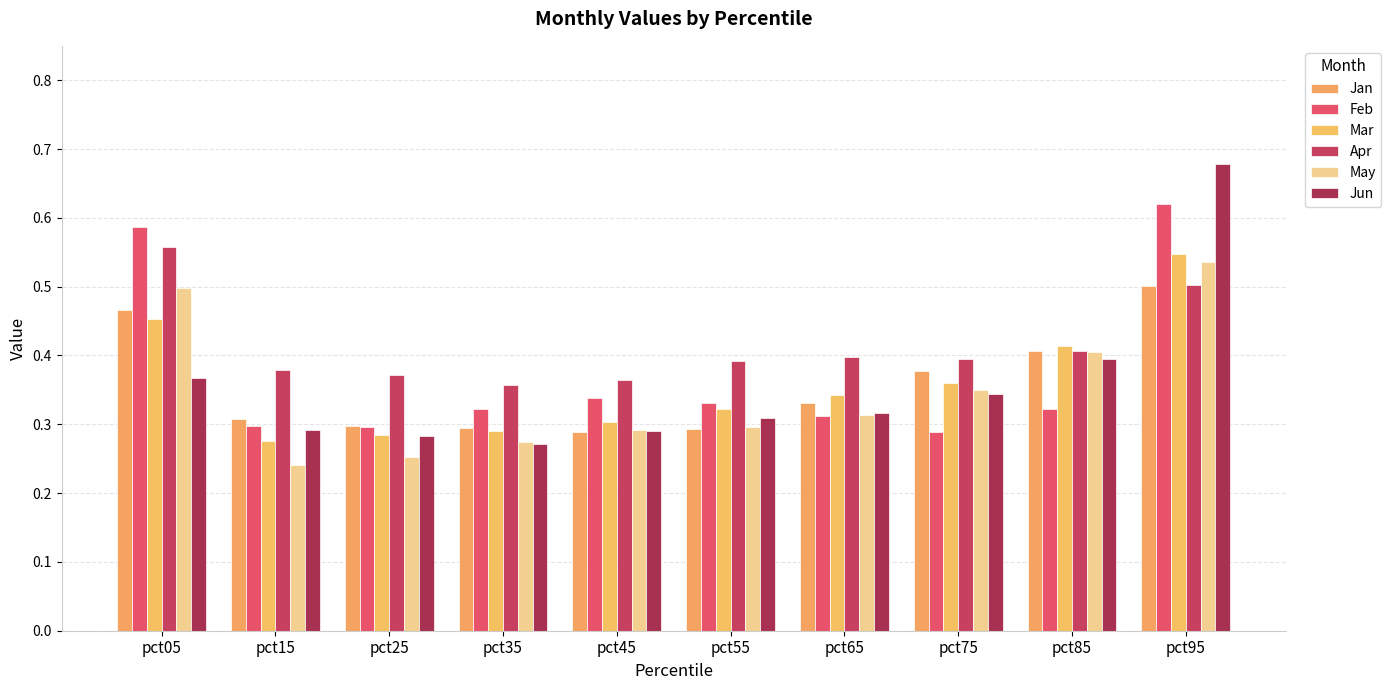

Is it true that Apr equals 0.5 at pct95?

True